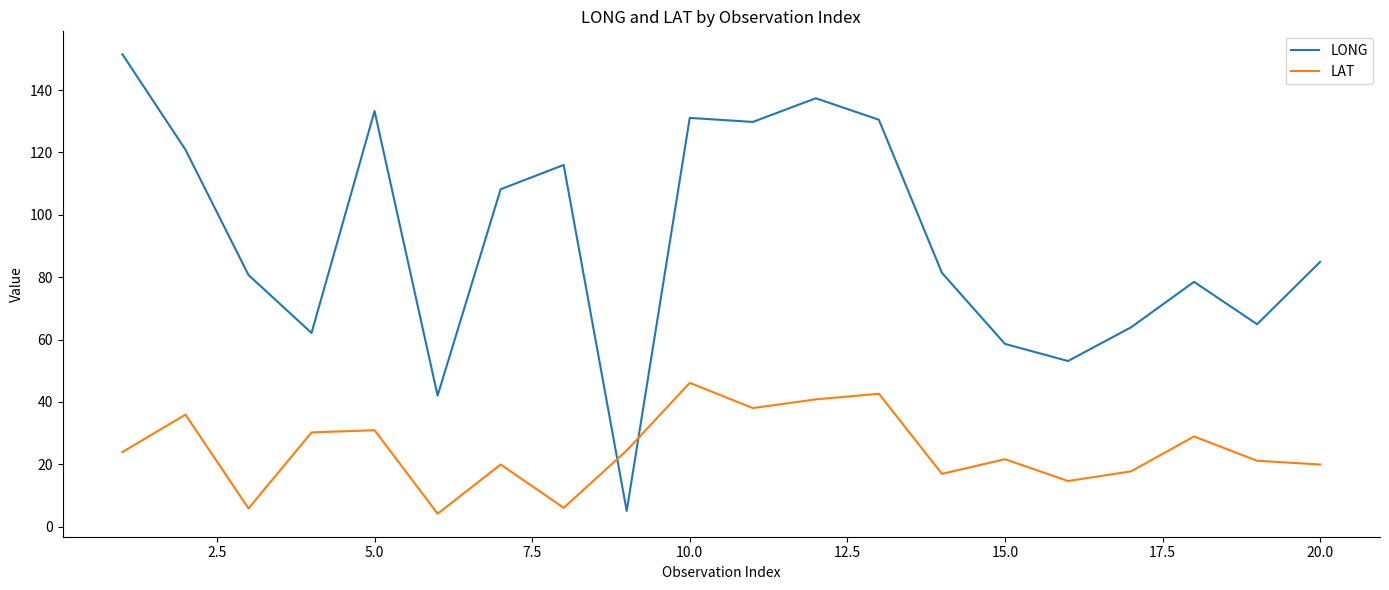

Which series has the largest range (max minus min)?

LONG